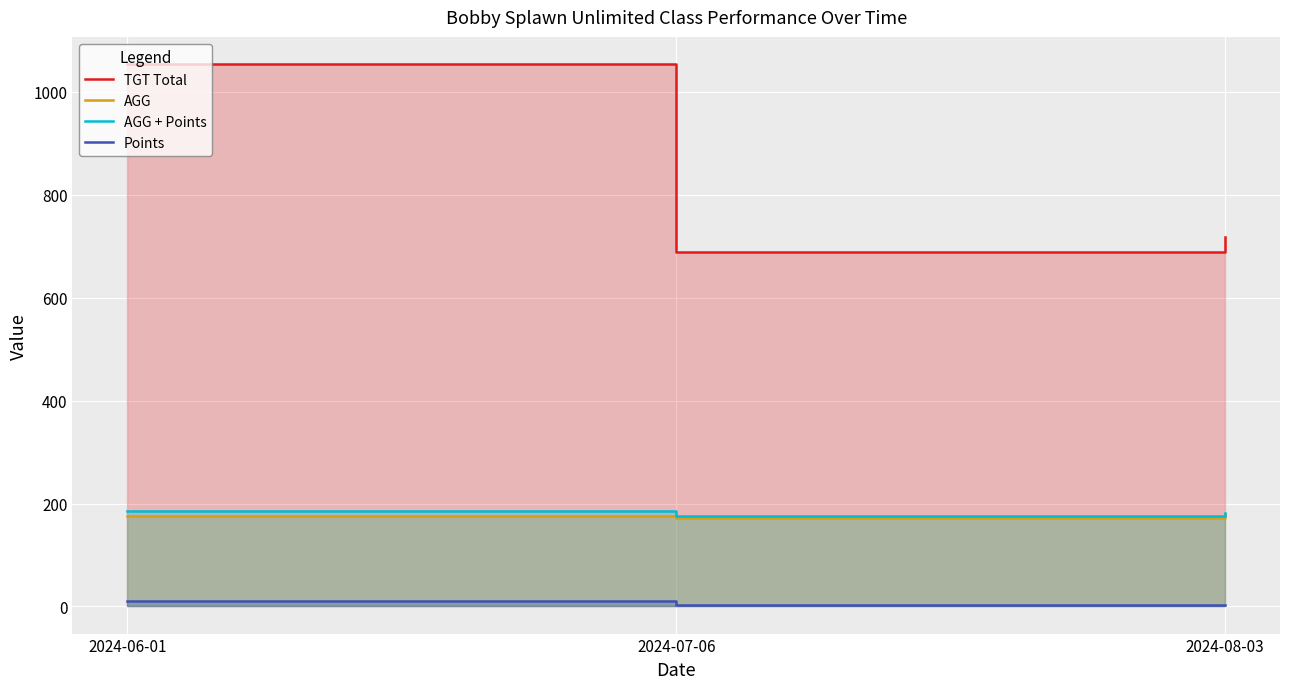

At which category is the sum across all series the highest?

2024-06-01